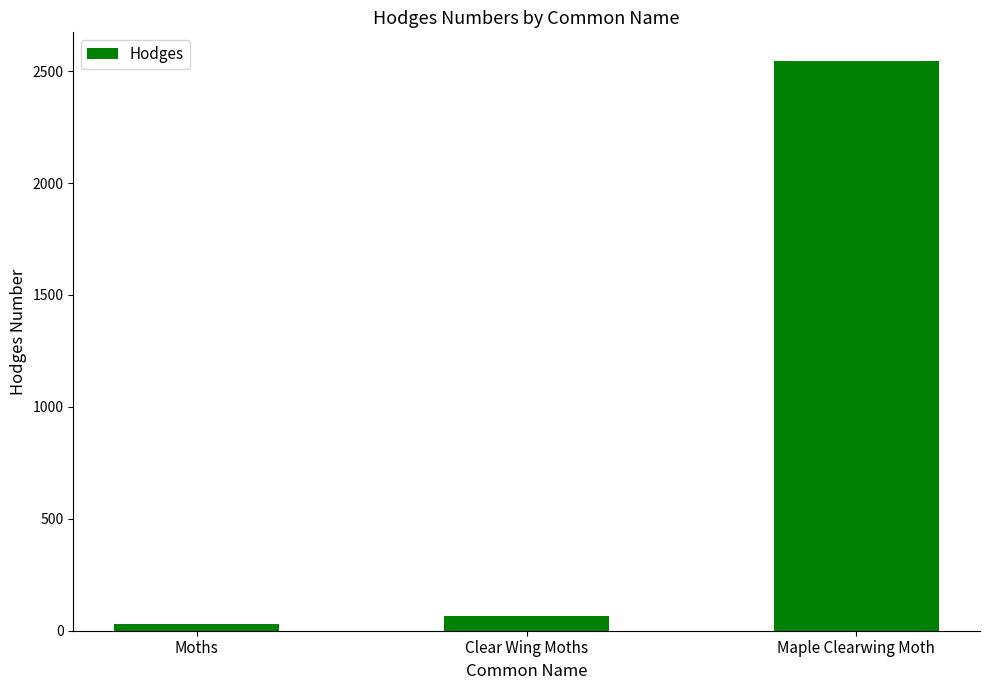

Which has a higher value, Clear Wing Moths or Moths?

Clear Wing Moths